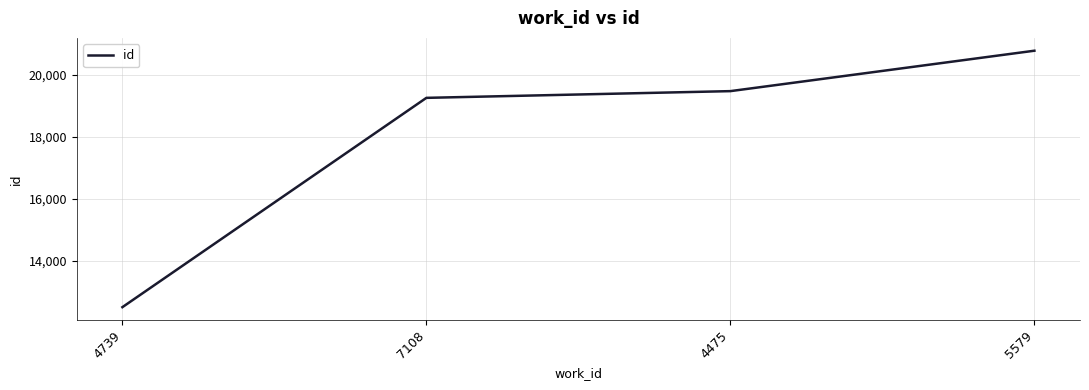

Which has a higher value, 4739 or 7108?

7108